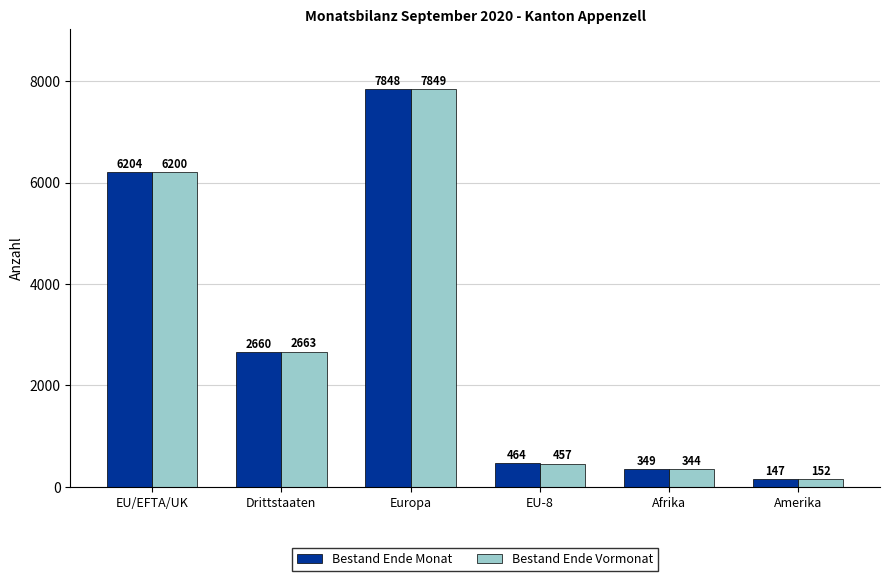

Rank the series at Amerika from lowest to highest value.

Bestand Ende Monat, Bestand Ende Vormonat